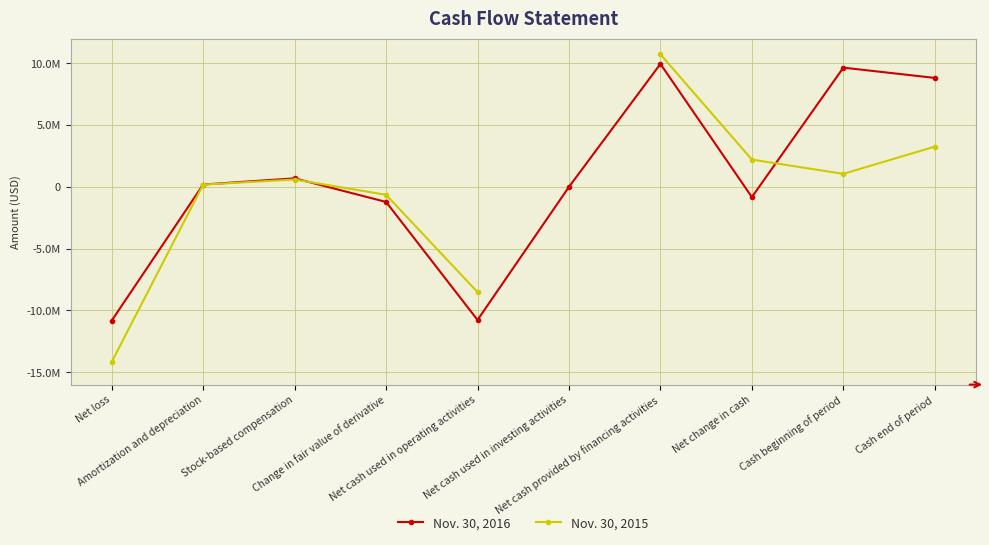

What is the sum of the Nov. 30, 2016 values at Stock-based compensation and Net loss?

-10134087.0